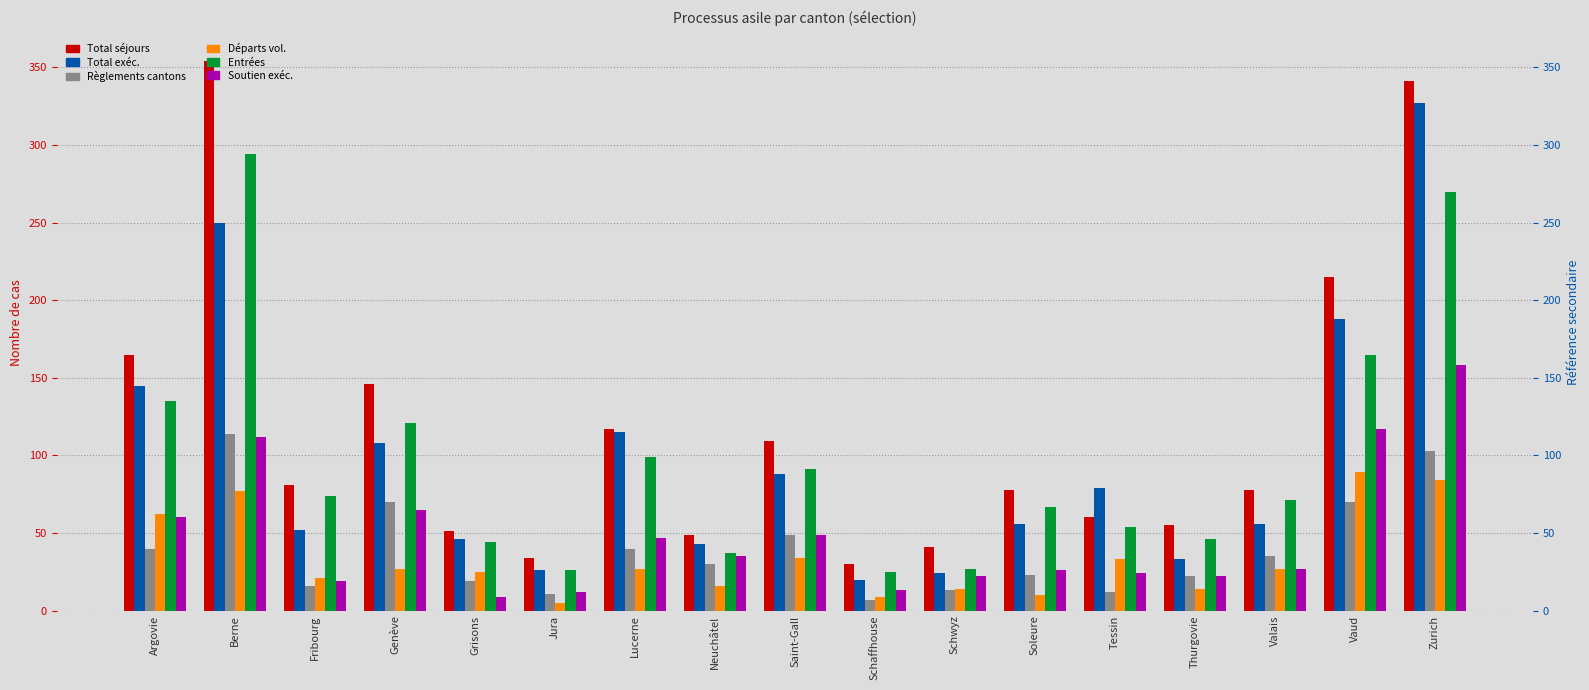

The value of Entrées at Schaffhouse is 25. True or false?

True